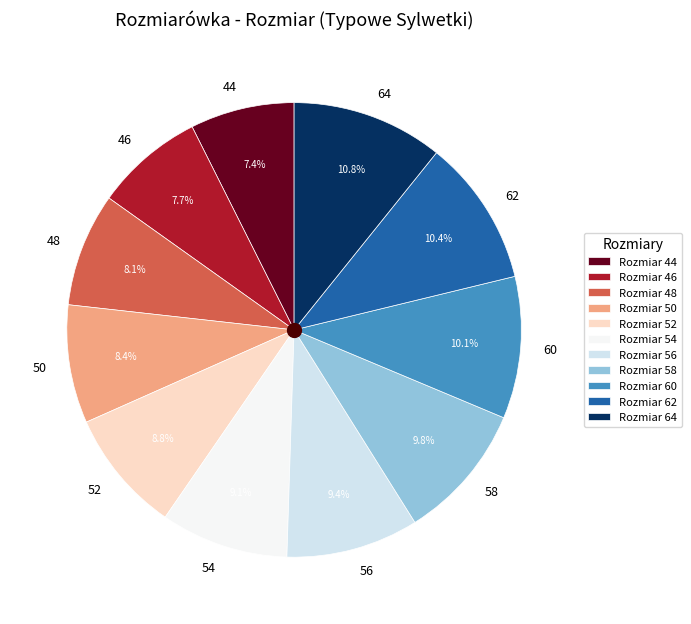

To the nearest percent, what is the difference between the 58 and 62 slice percentages?

1%